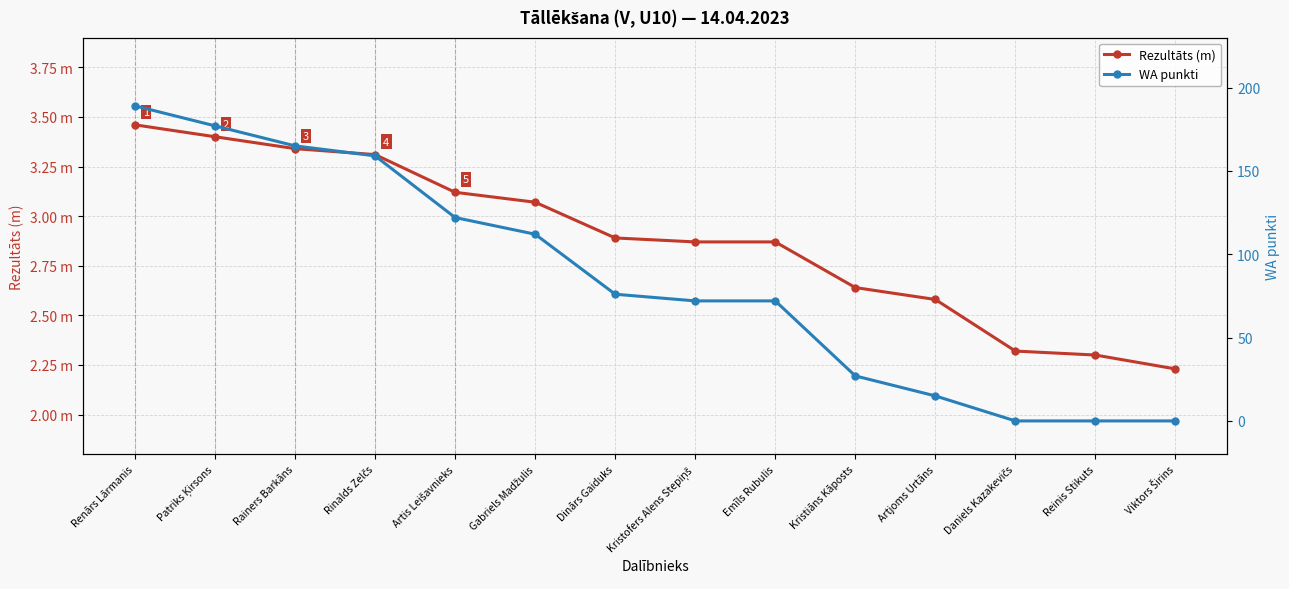

Where do Rezultāts (m) and WA punkti first cross each other?

Artjoms Urtāns and Daniels Kazakevičs